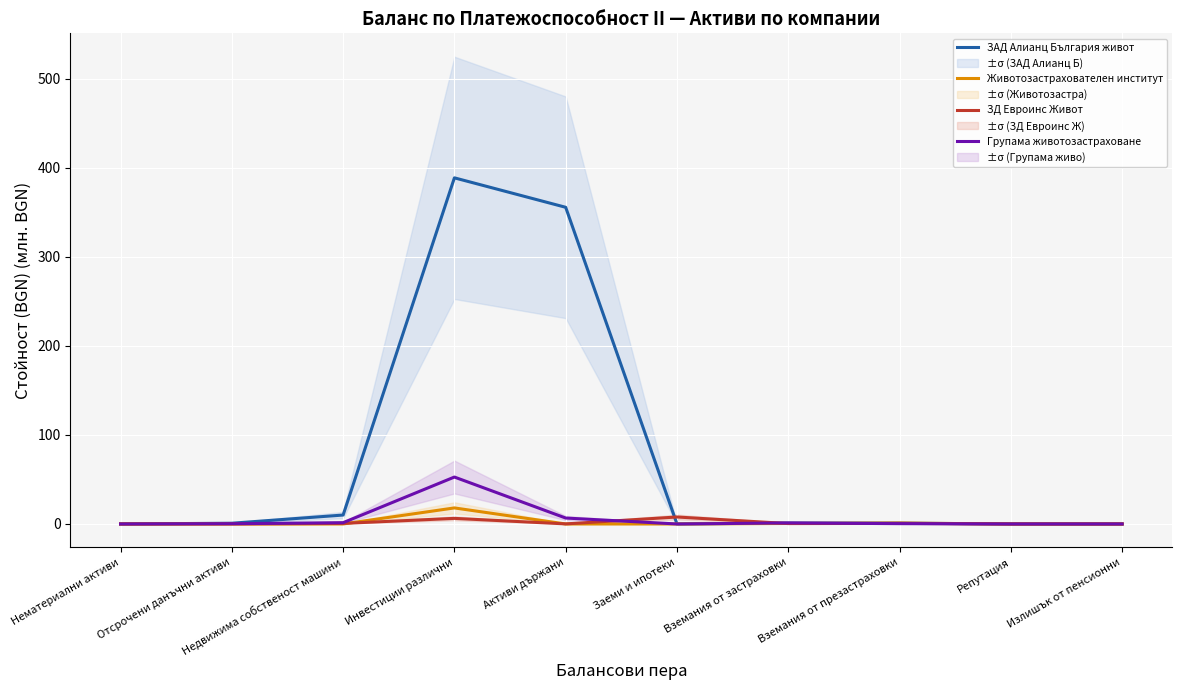

How many values in the Групама животозастраховане series exceed 0?

6